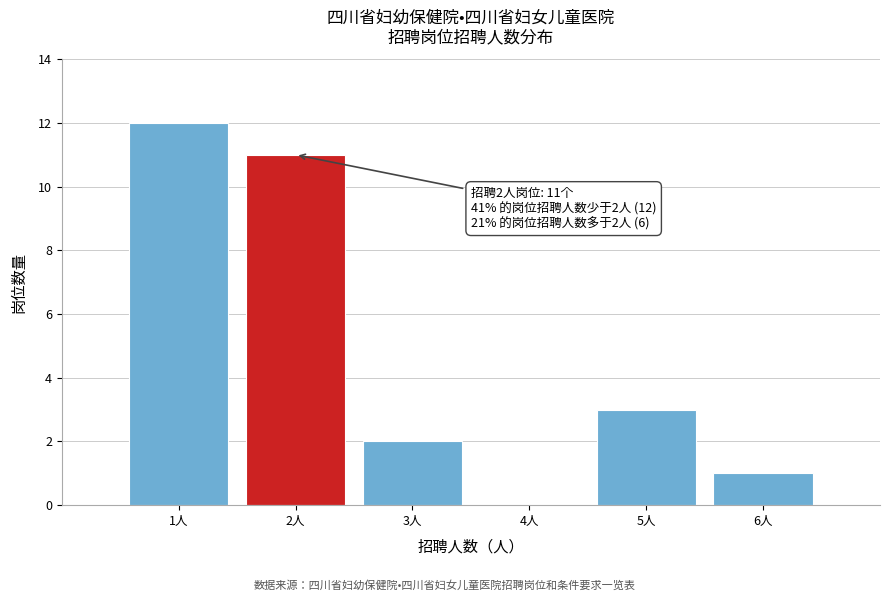

Reading left to right, what are all the values shown in this chart?

1人=12	2人=11	3人=2	4人=0	5人=3	6人=1